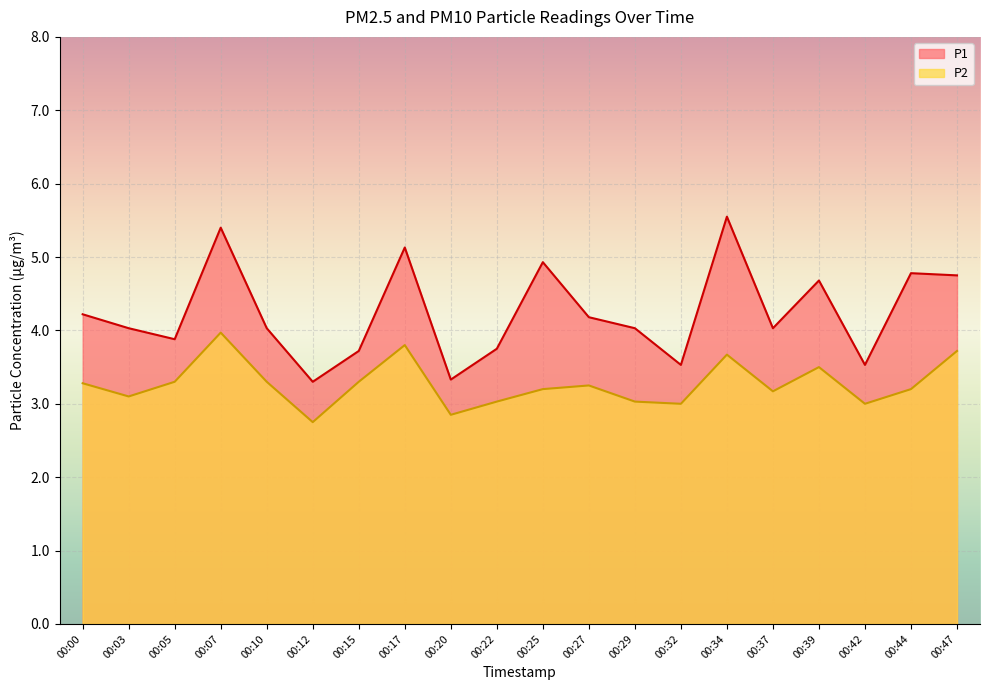

True or false: P2 has more than 0 interior local peaks.

True